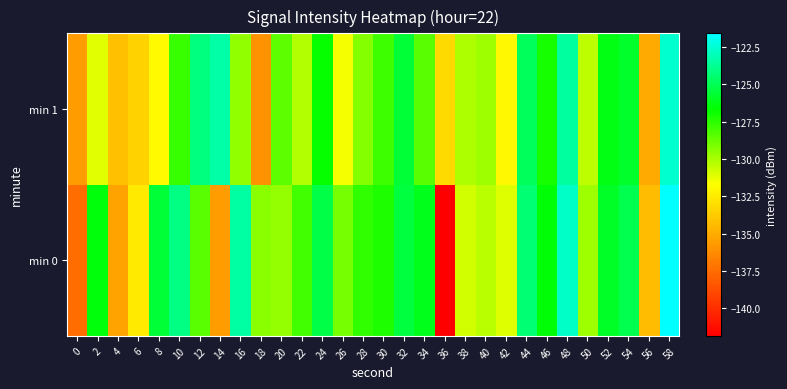

At which category is the sum across all series the highest?

58